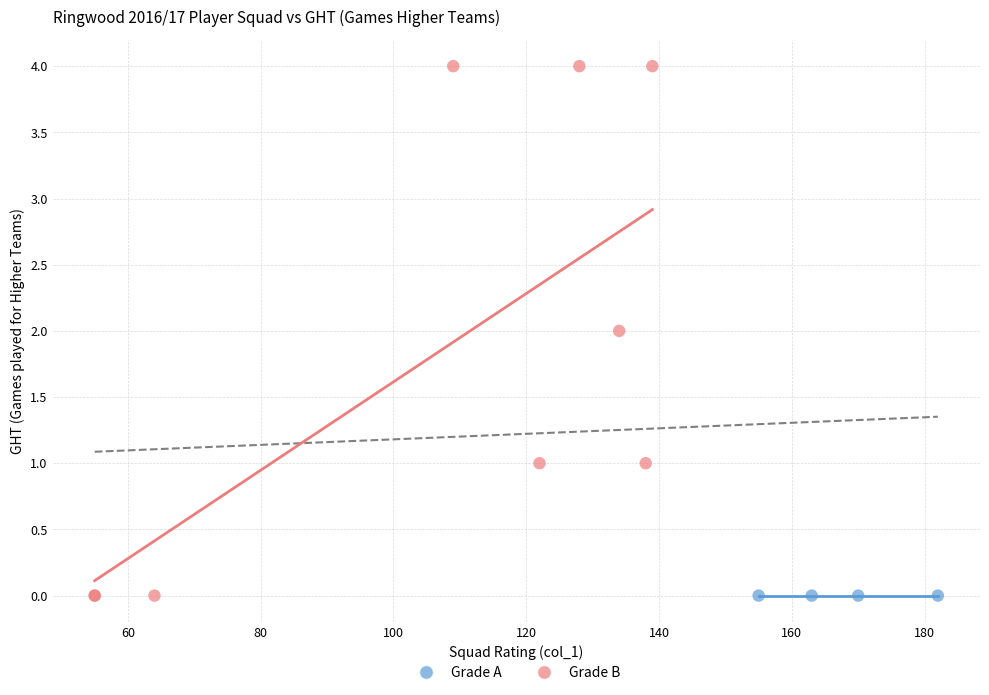

Which series contains the highest Y value?

Grade B